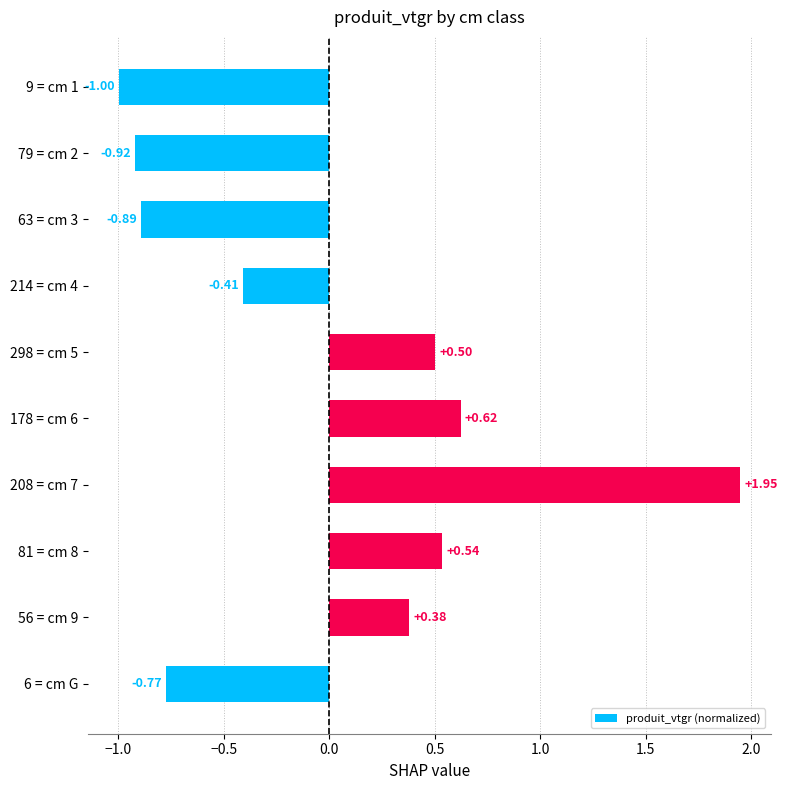

What is the difference between the maximum and second lowest values?

2.9